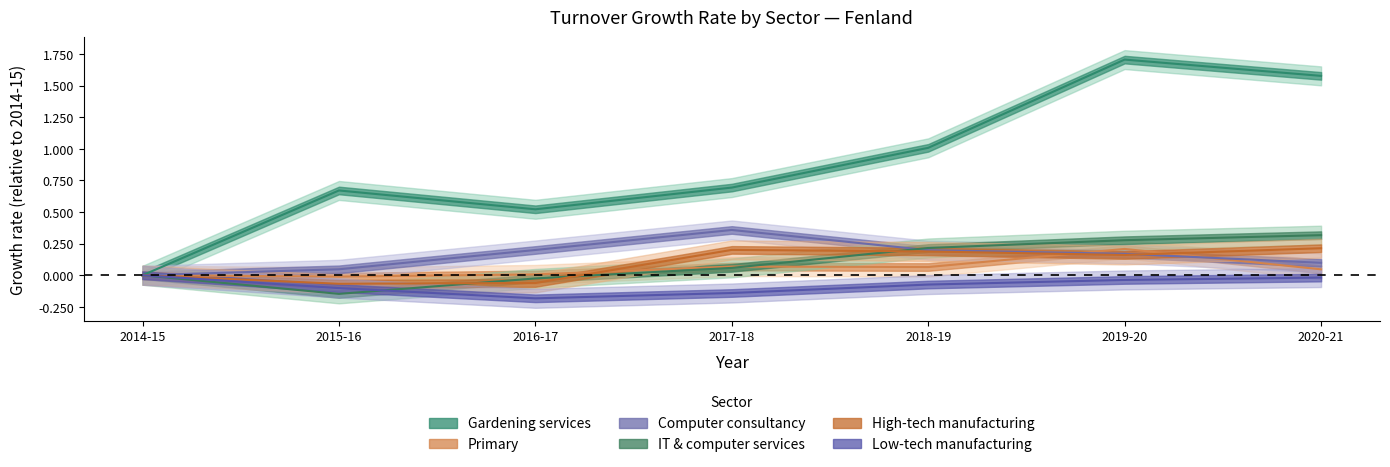

The Gardening services series shows 1.4 at 2018-19. True or false?

False